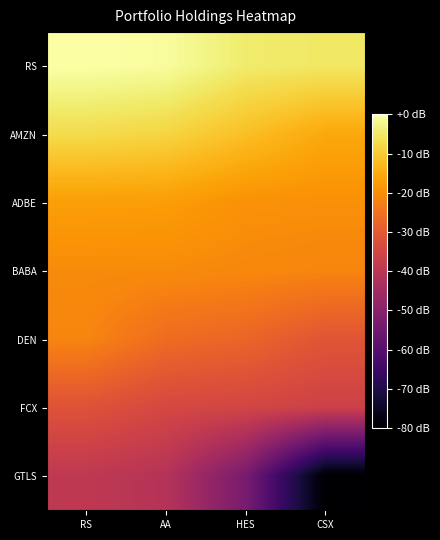

Reading left to right, list all the values displayed in this chart.

RS: RS=0.0	AA=-0.8	HES=-4.5	CSX=-5.1
AMZN: RS=-7.2	AA=-8.2	HES=-11.7	CSX=-15.5
ADBE: RS=-17.2	AA=-17.3	HES=-19.4	CSX=-19.6
BABA: RS=-20.4	AA=-20.4	HES=-20.9	CSX=-21.4
DEN: RS=-21.4	AA=-26.0	HES=-27.4	CSX=-30.9
FCX: RS=-31.6	AA=-34.3	HES=-34.9	CSX=-36.2
GTLS: RS=-39.1	AA=-41.2	HES=-53.5	CSX=-80.0